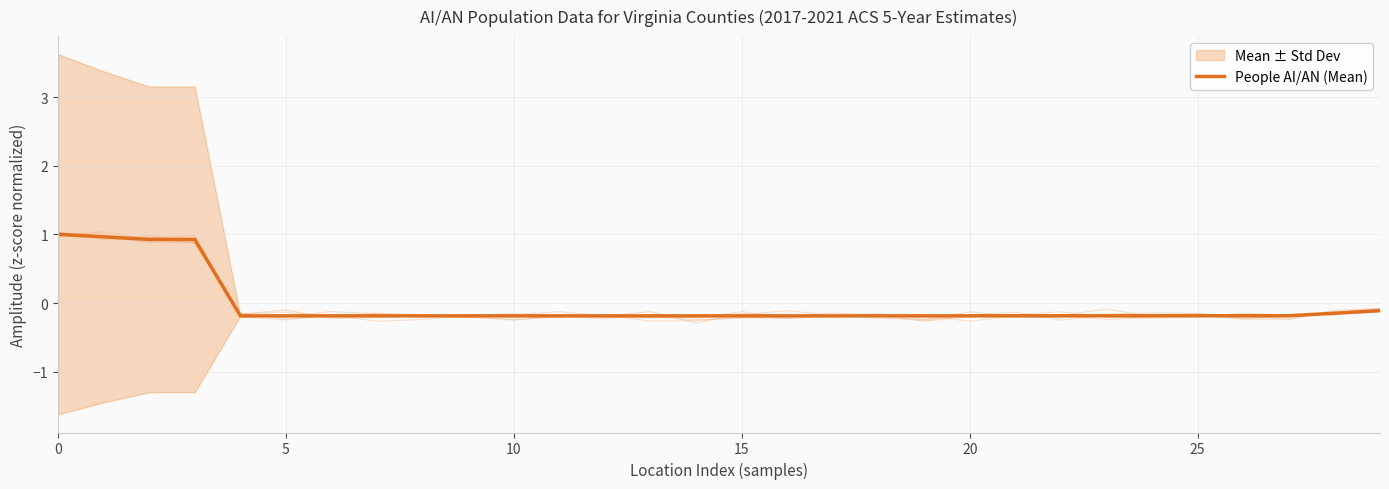

Is this an area chart (filled region under the line)?

No